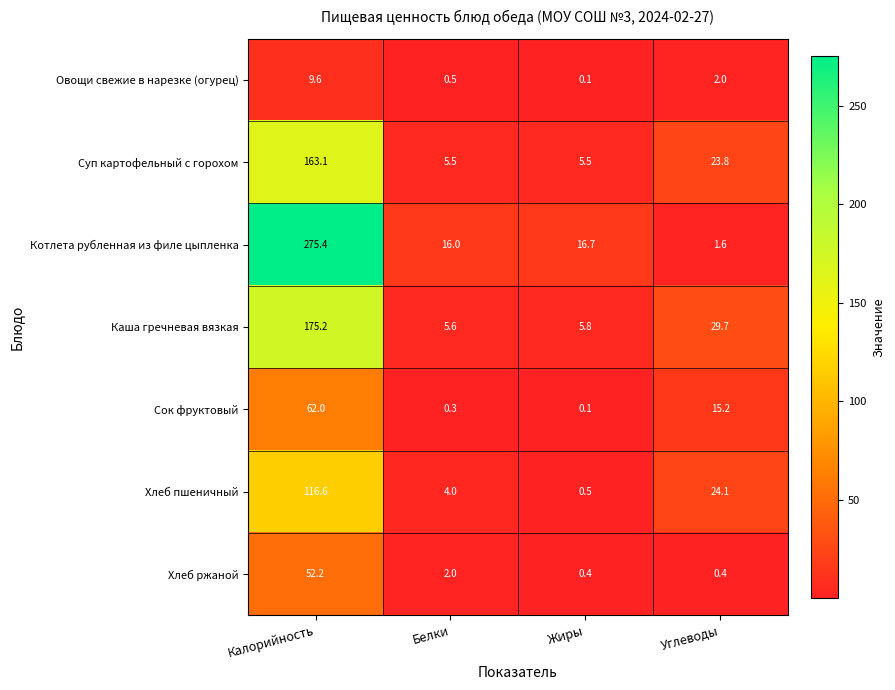

The Котлета рубленная из филе цыпленка series shows 275.4 at Калорийность. True or false?

True